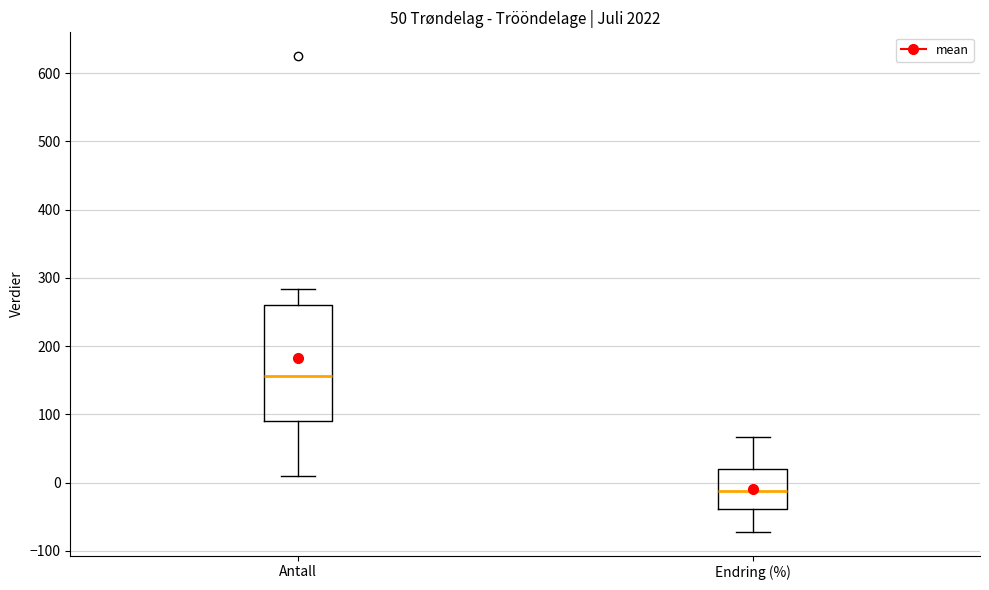

Which box has the highest median line?

Antall